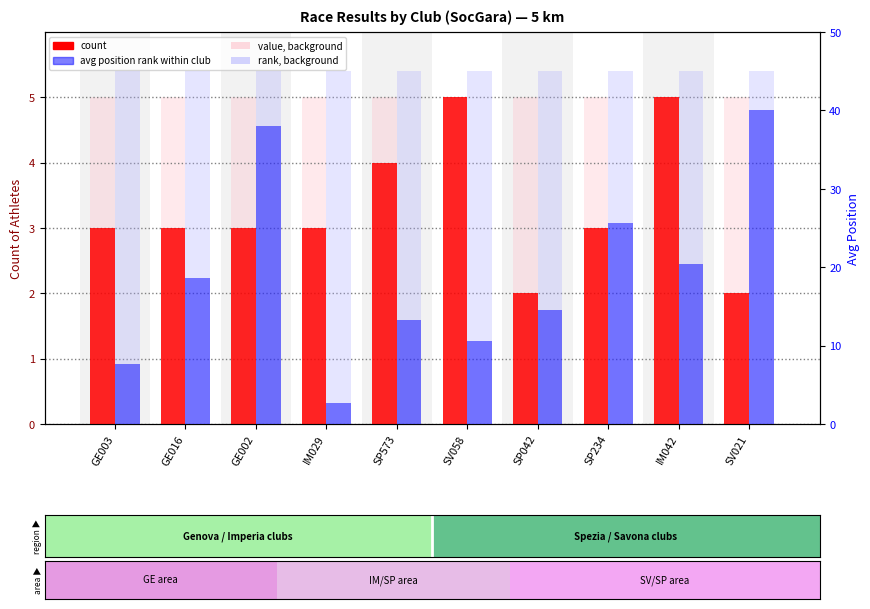

How many count values are between 3 and 4?

6